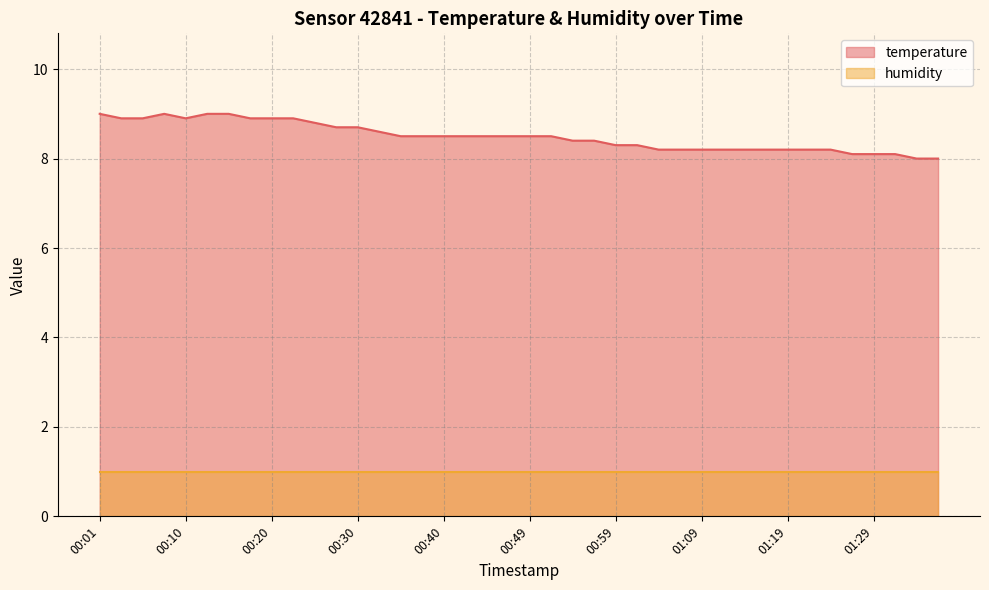

Does the chart have visible grid lines?

Yes